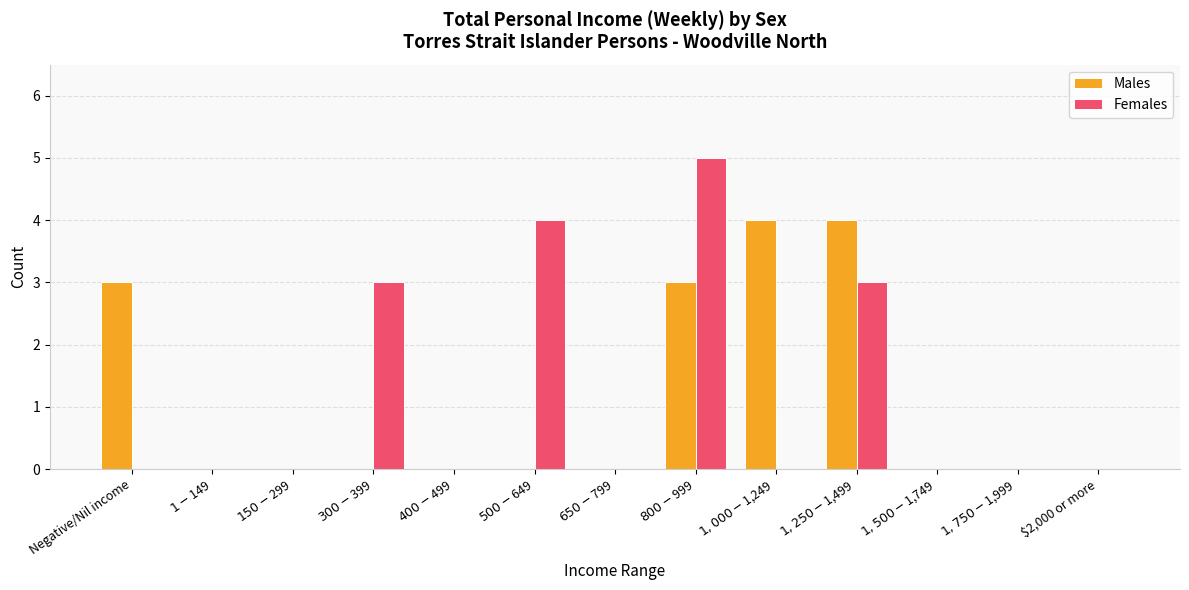

True or false: Males has a value of -2 at $2,000 or more.

False